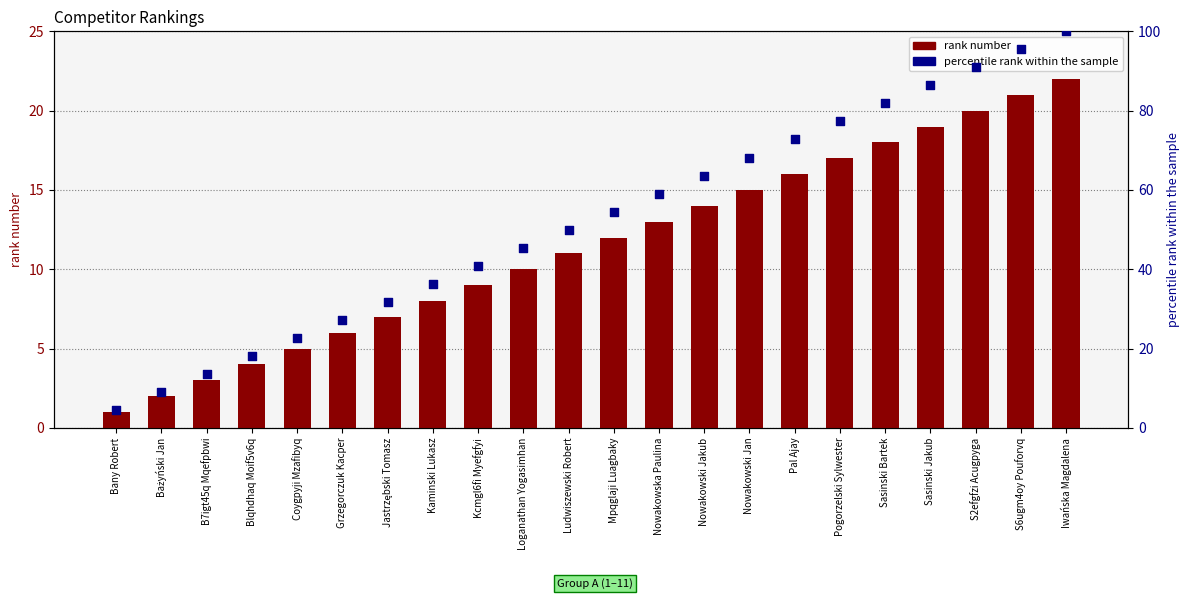

Which series contains the lowest Y value?

rank number